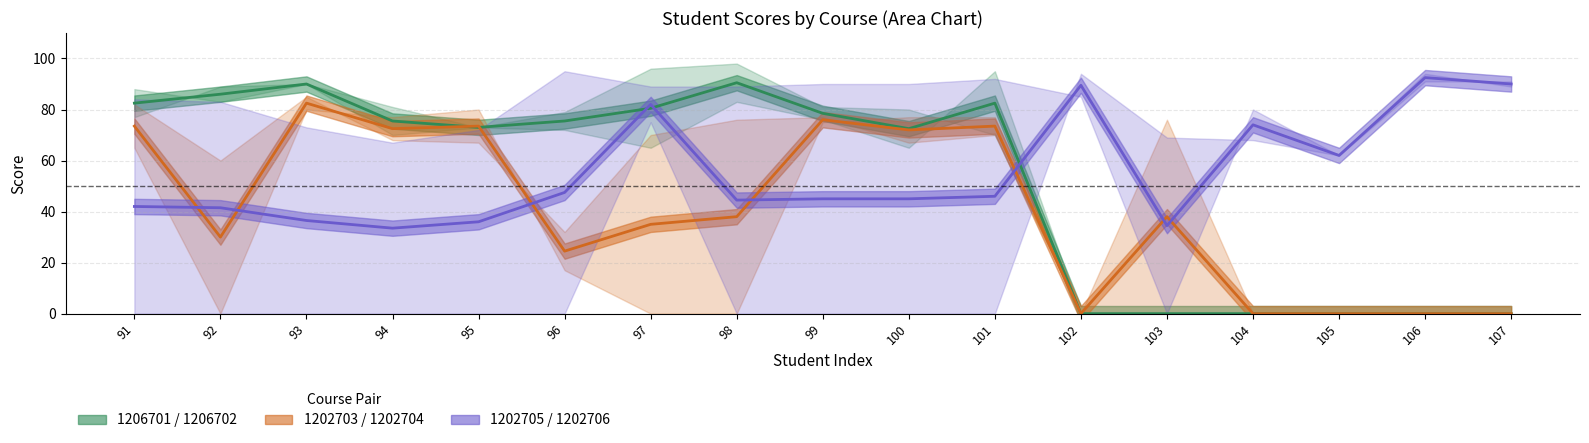

List the series in order of their peak value, lowest first.

1202703 / 1202704, 1206701 / 1206702, 1202705 / 1202706